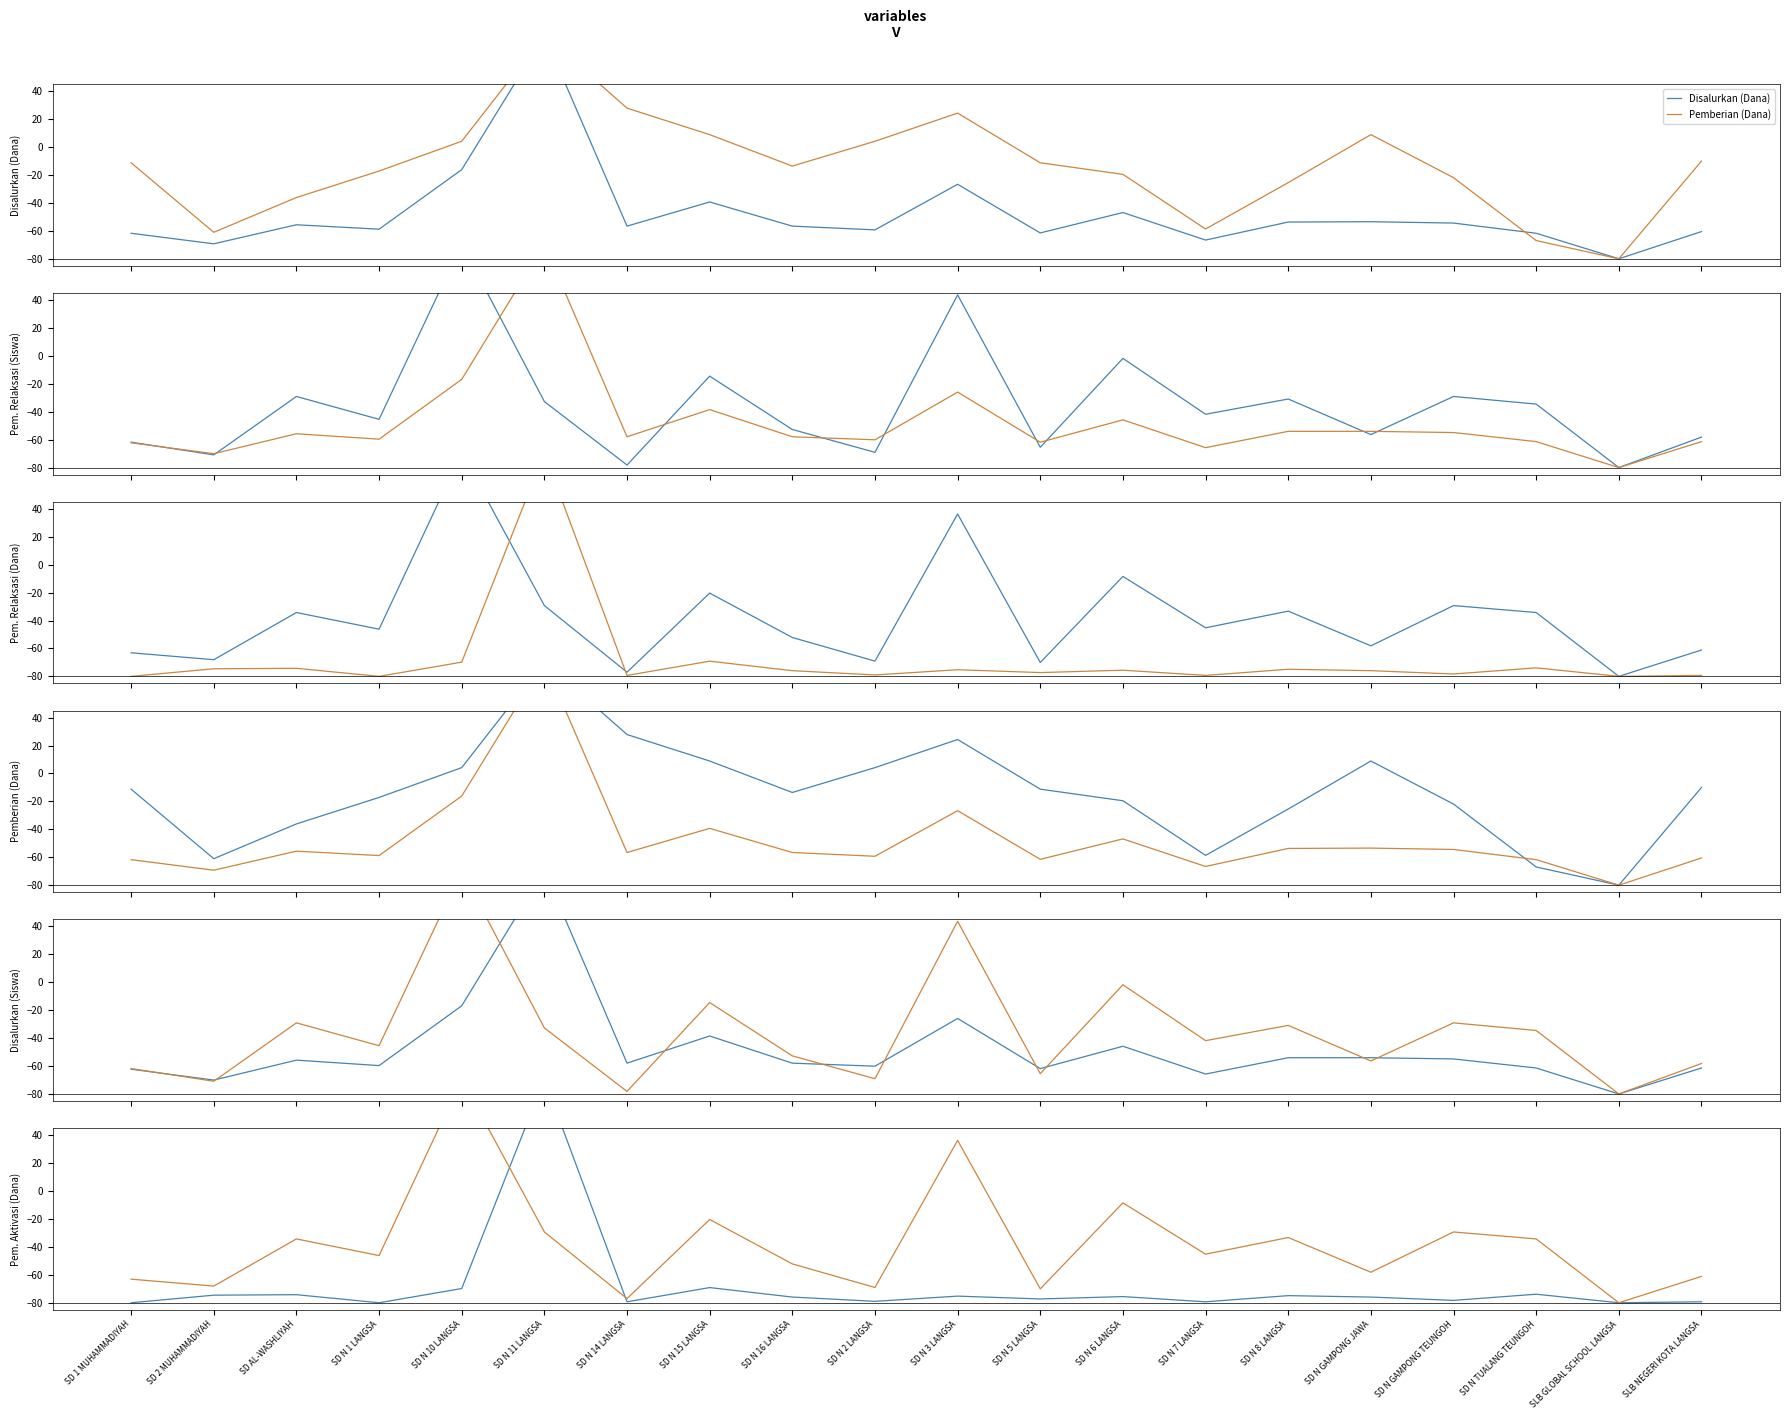

What is the sum of all Pem. Aktivasi (Dana) values?

-1371.7